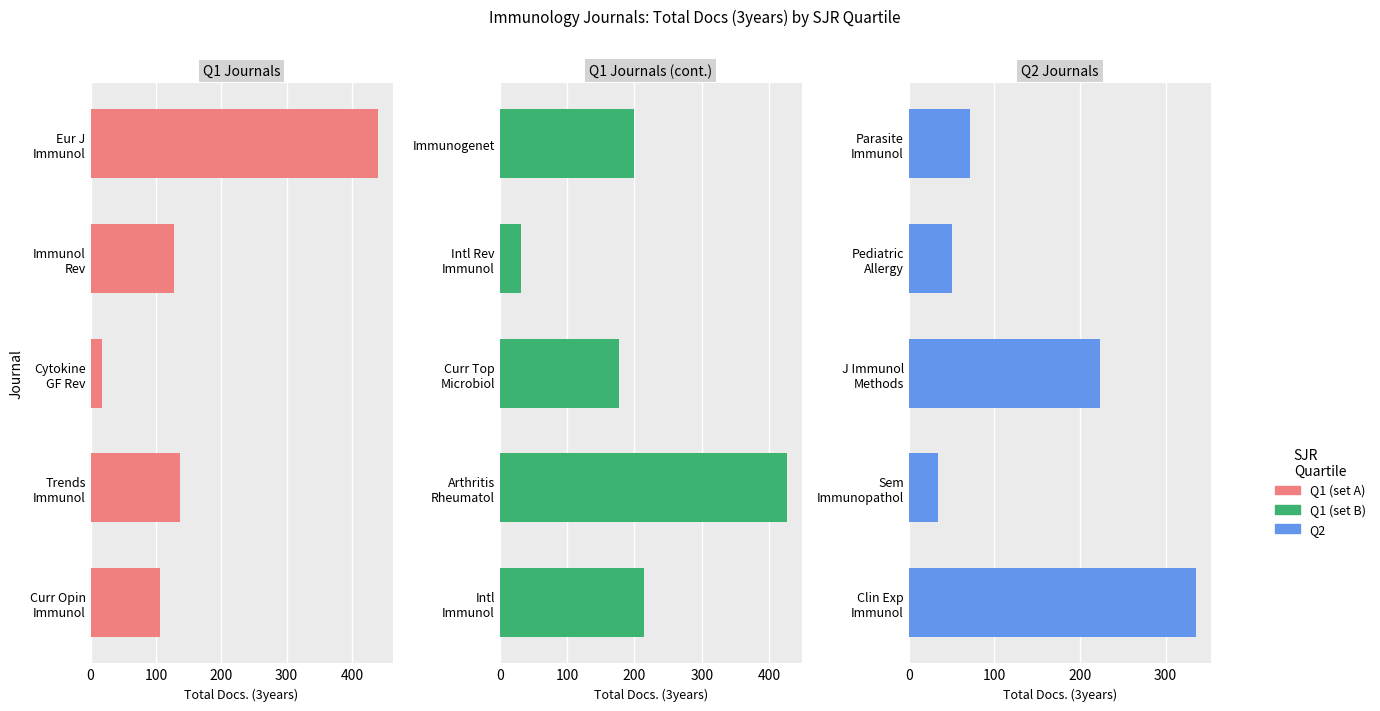

What is the average value of the Q1-mid series?

210